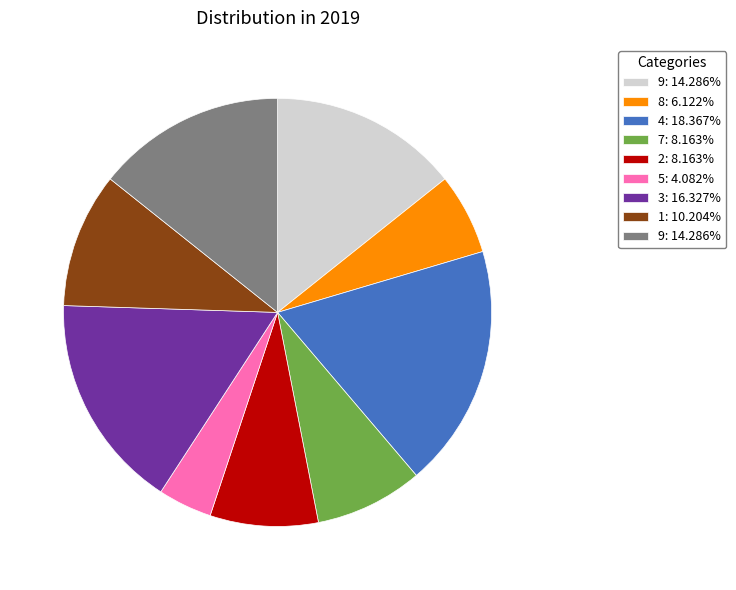

Is there any slice that represents more than half of the pie?

No